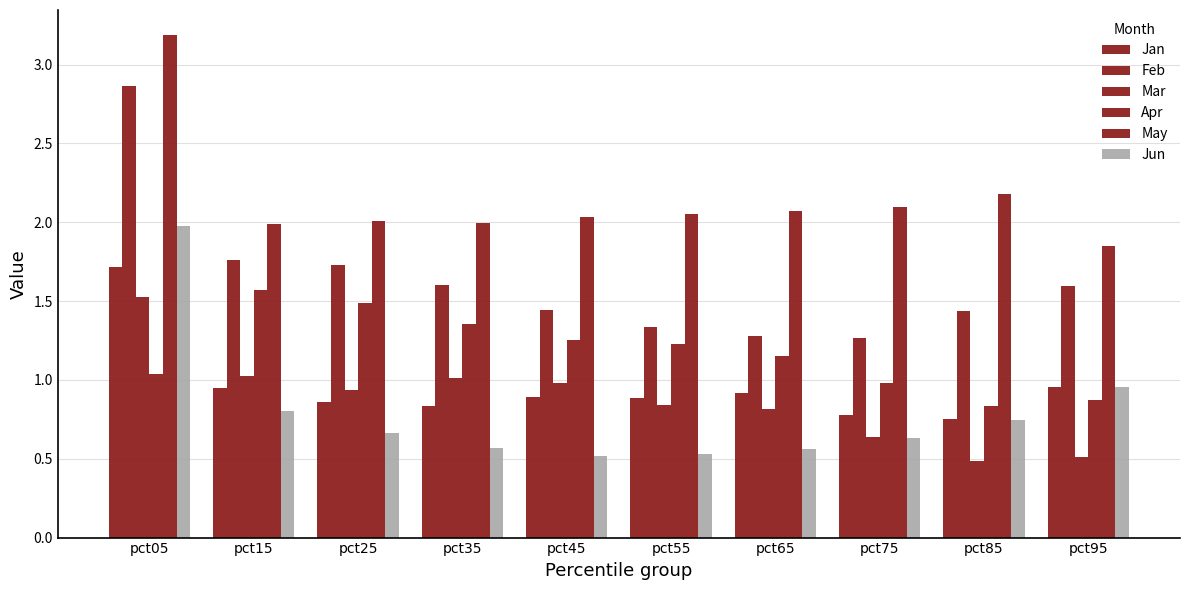

How many bars are there in total?

60